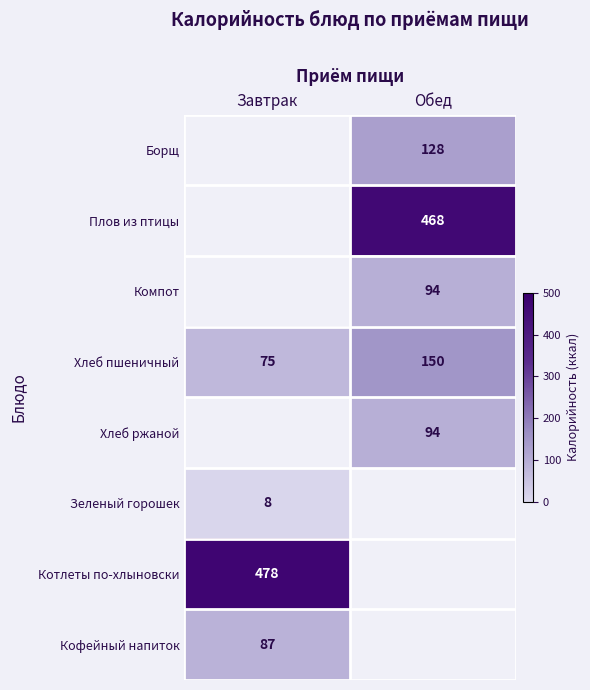

Is it true that Плов из птицы equals 672 at Обед?

False